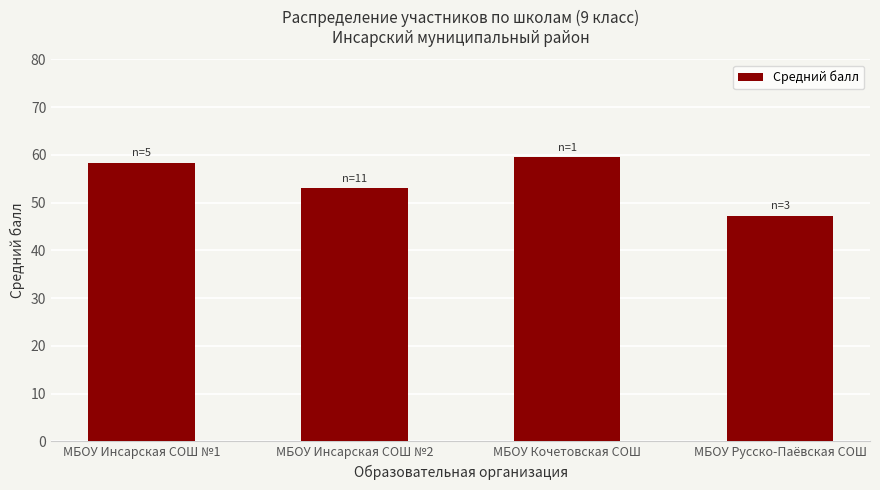

True or false: the data shows 69.0 at МБОУ Русско-Паёвская СОШ.

False